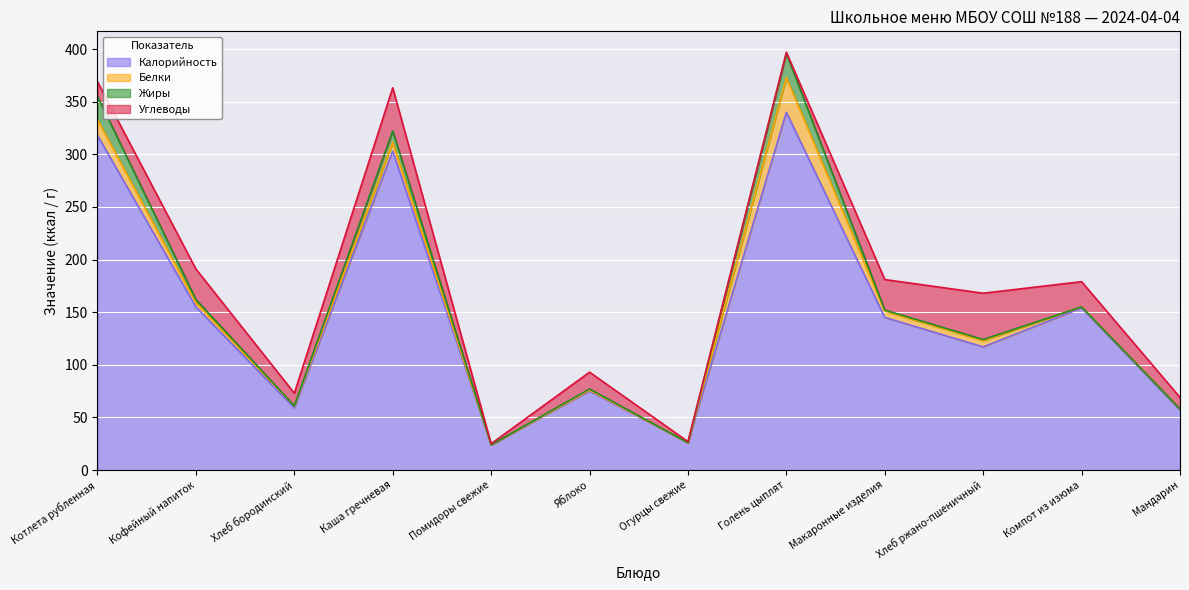

Rank the series at Яблоко from lowest to highest value.

Белки, Жиры, Углеводы, Калорийность